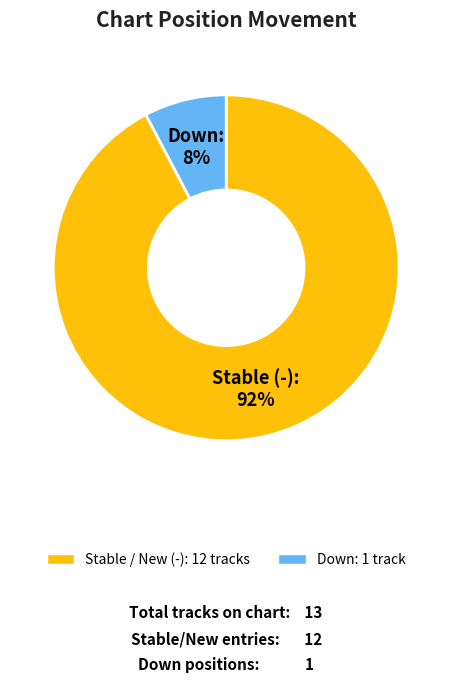

Is there any slice that represents more than half of the pie?

Yes